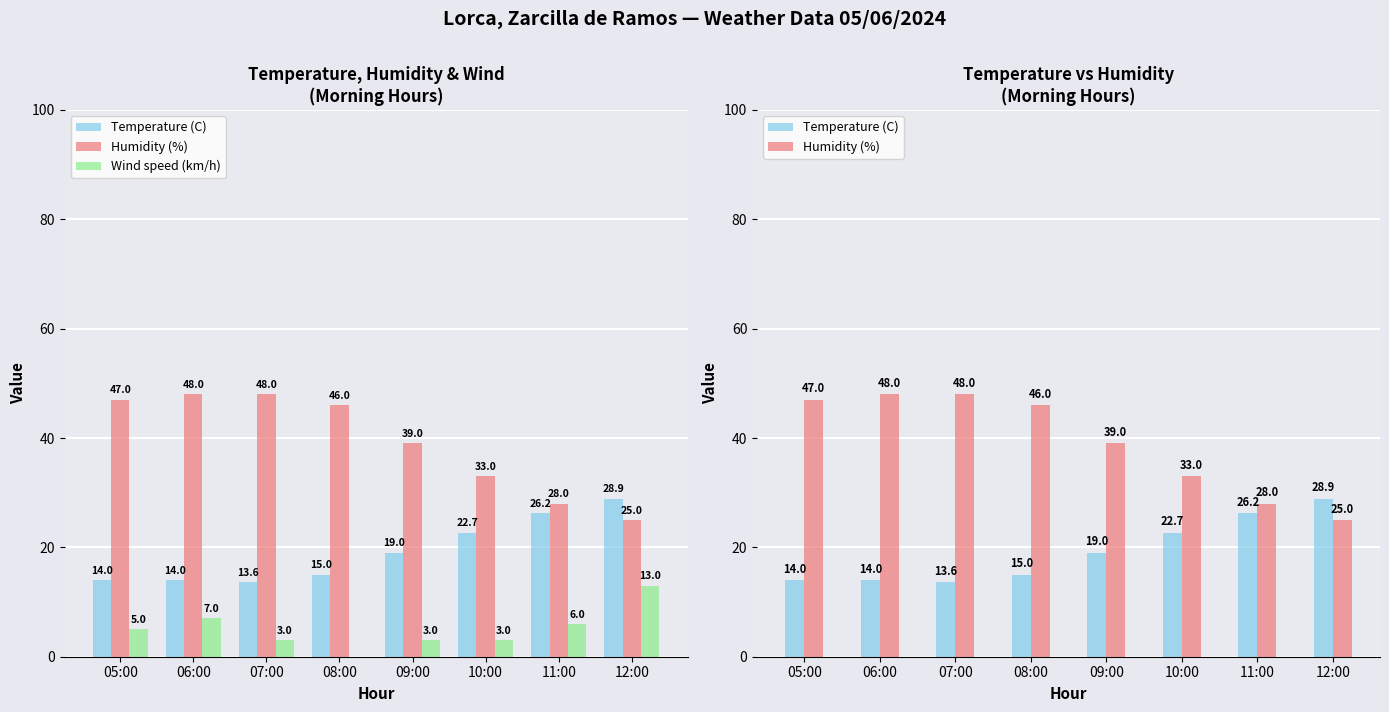

Which has a higher value, 07:00 or 08:00?

08:00